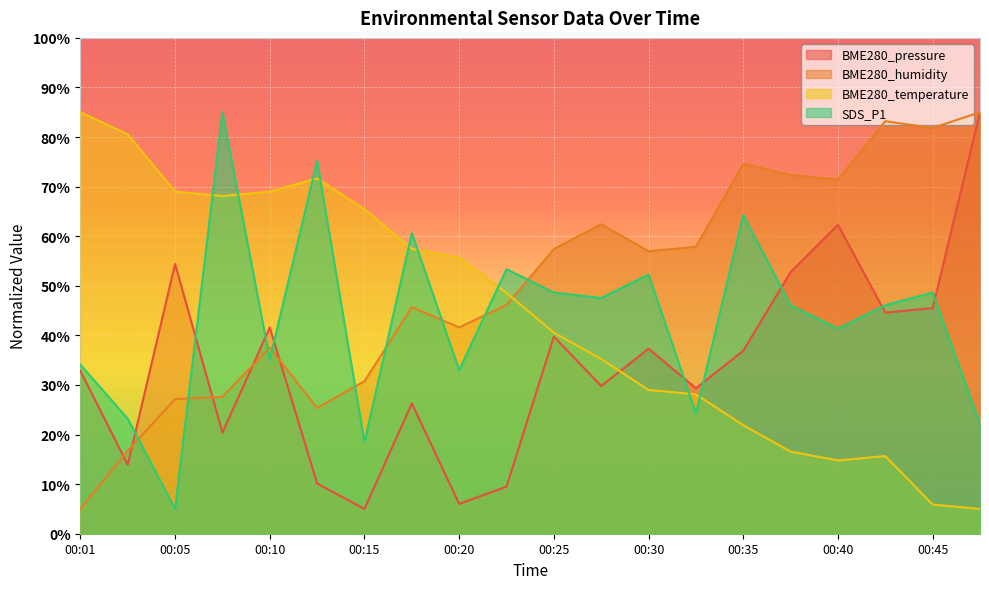

Which series has the largest total across all categories?

BME280_humidity